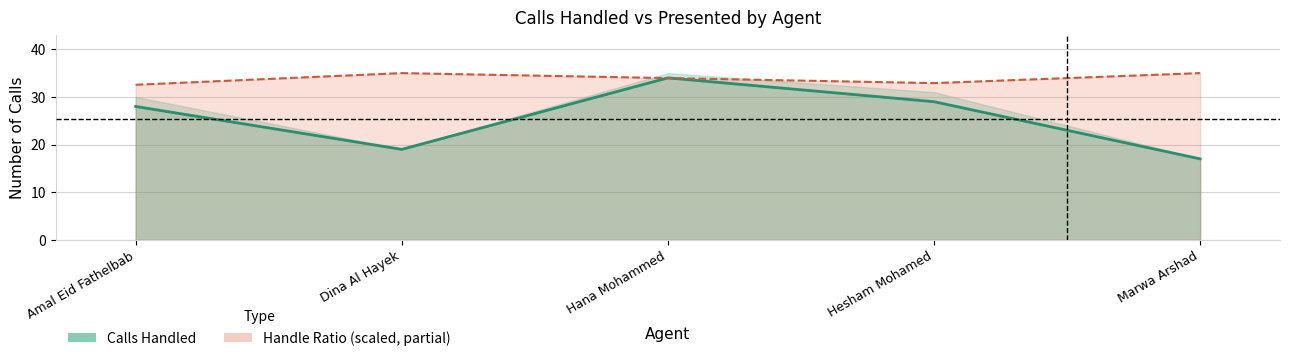

What is the label of the 1st point from the left?

Amal Eid Fathelbab